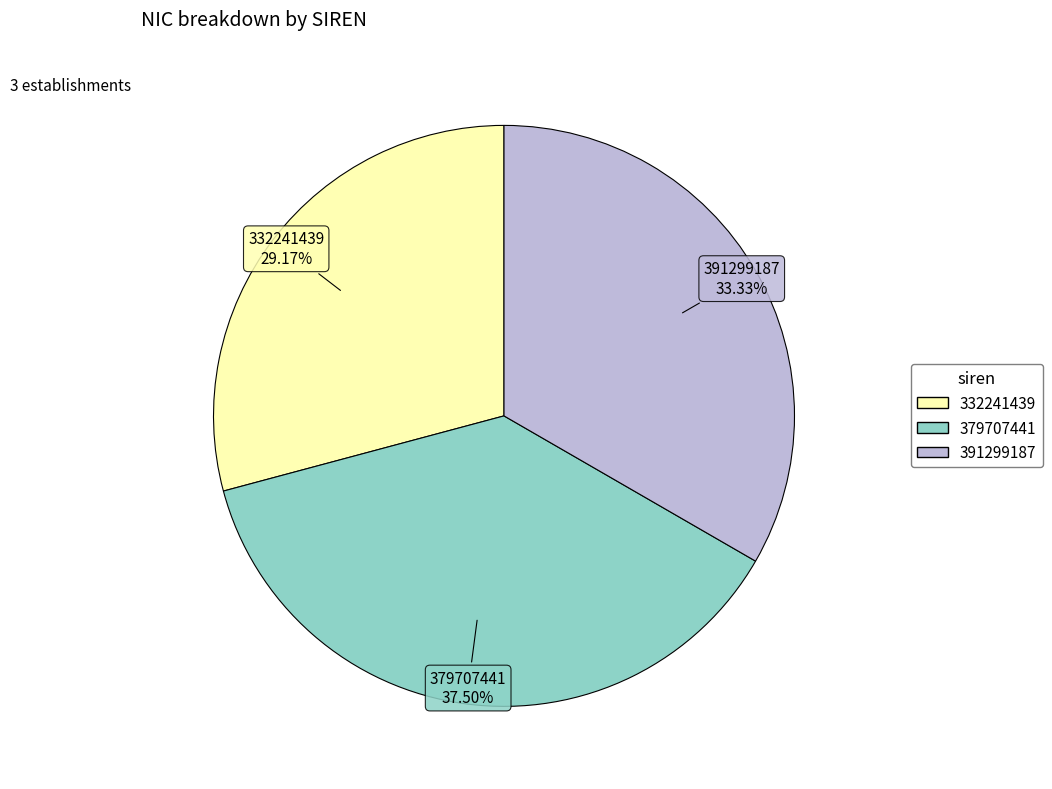

Approximately how many times larger is the value at 391299187 compared to 379707441?

0.9